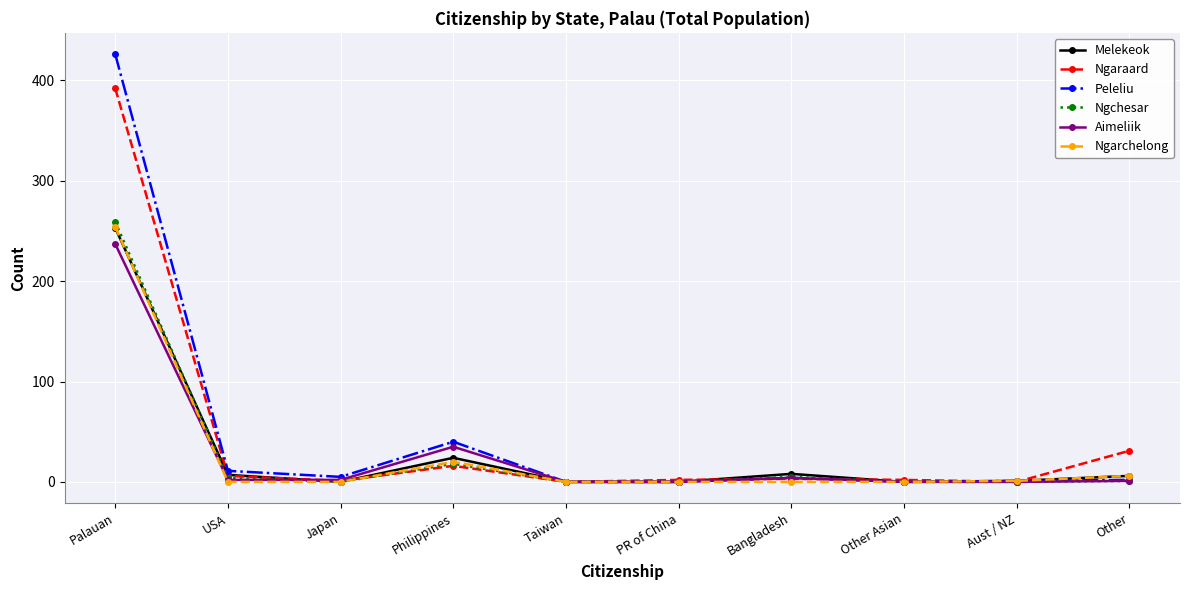

The Ngaraard series shows 31 at Other. True or false?

True